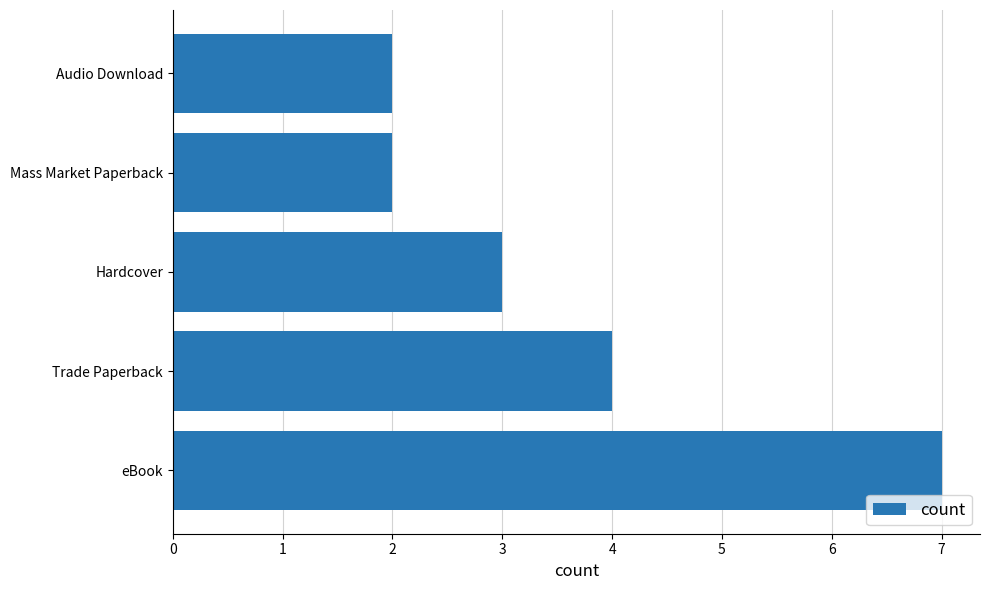

What is the greatest value displayed?

7